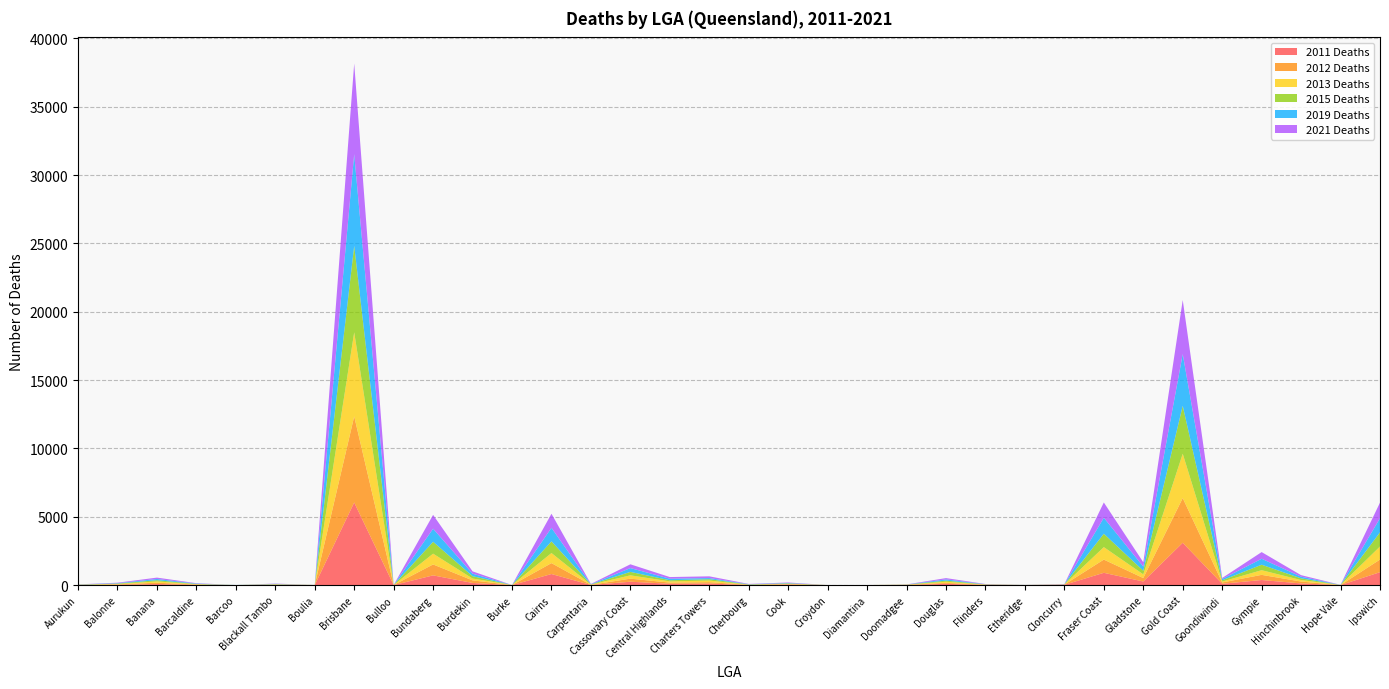

Reading left to right, extract all data points from this chart.

2011 Deaths: 6	23	77	18	0	21	3	6044	3	712	158	0	811	10	248	98	114	9	39	0	3	8	95	11	4	20	900	265	3097	97	373	123	0	946
2012 Deaths: 13	30	98	25	0	13	3	6301	3	800	188	3	798	11	224	86	102	14	28	3	0	11	68	20	3	16	967	252	3270	95	377	138	0	925
2013 Deaths: 9	30	95	22	3	22	3	6148	0	789	135	4	738	16	244	89	117	7	27	3	3	11	85	12	3	12	913	270	3244	68	341	109	8	954
2015 Deaths: 7	31	87	22	3	15	4	6330	3	869	171	0	854	14	251	84	99	20	34	0	0	9	81	12	3	3	979	264	3507	91	401	123	3	1036
2019 Deaths: 14	28	92	29	3	23	0	6705	0	954	183	0	988	14	279	112	84	19	29	0	0	5	90	12	3	12	1167	302	3783	98	436	122	5	1032
2021 Deaths: 5	35	100	25	0	19	3	6631	3	1014	172	0	1033	20	277	120	127	18	36	0	0	8	94	15	4	15	1120	322	3952	73	488	113	6	1143